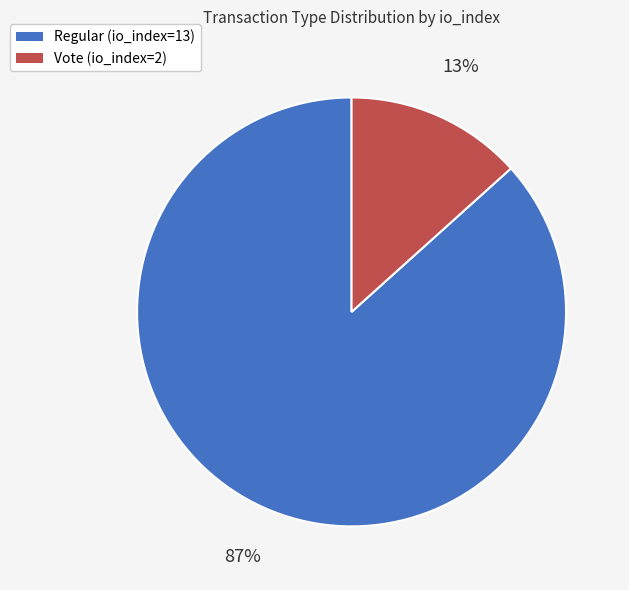

The Regular (io_index=13) slice represents 75% of the pie. True or false?

False